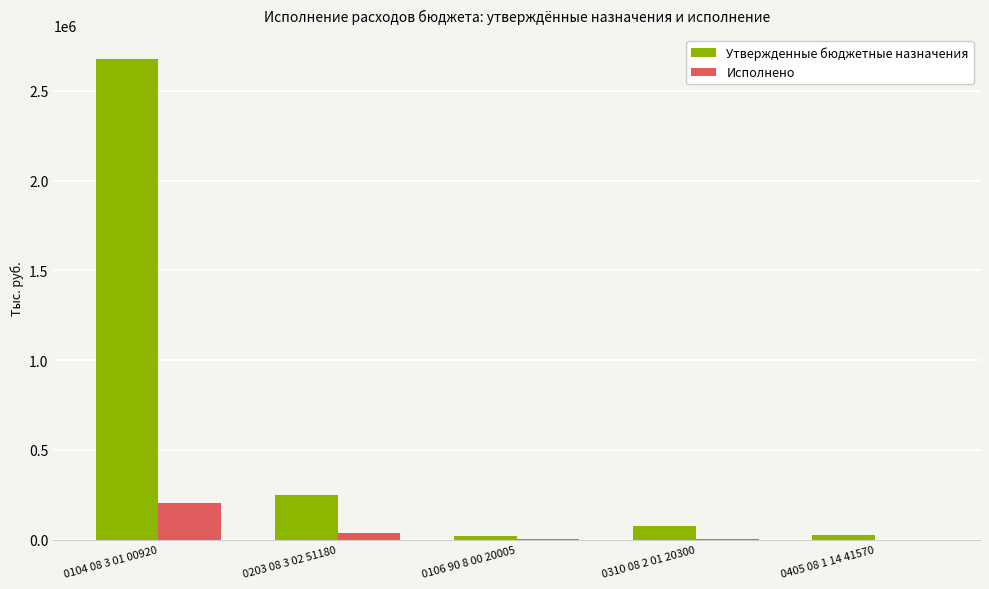

True or false: Утвержденные бюджетные назначения has a value of 2676779.6 at 0104 08 3 01 00920.

True